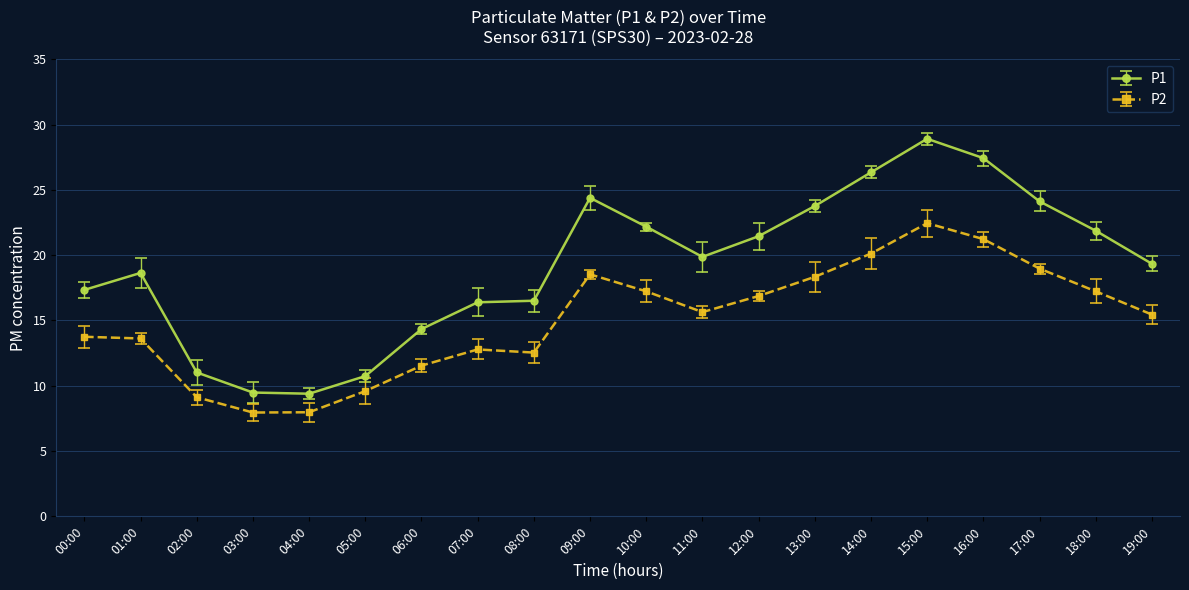

At which label does P2 first exceed 15?

09:00